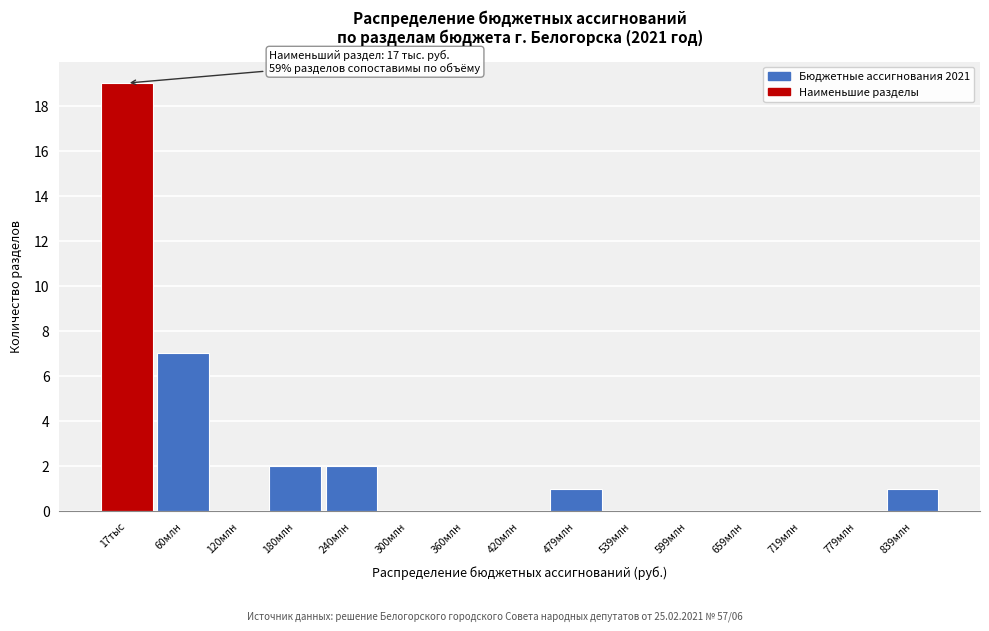

Reading left to right, extract all data points from this chart.

17тыс=19	60млн=7	120млн=0	180млн=2	240млн=2	300млн=0	360млн=0	420млн=0	479млн=1	539млн=0	599млн=0	659млн=0	719млн=0	779млн=0	839млн=1